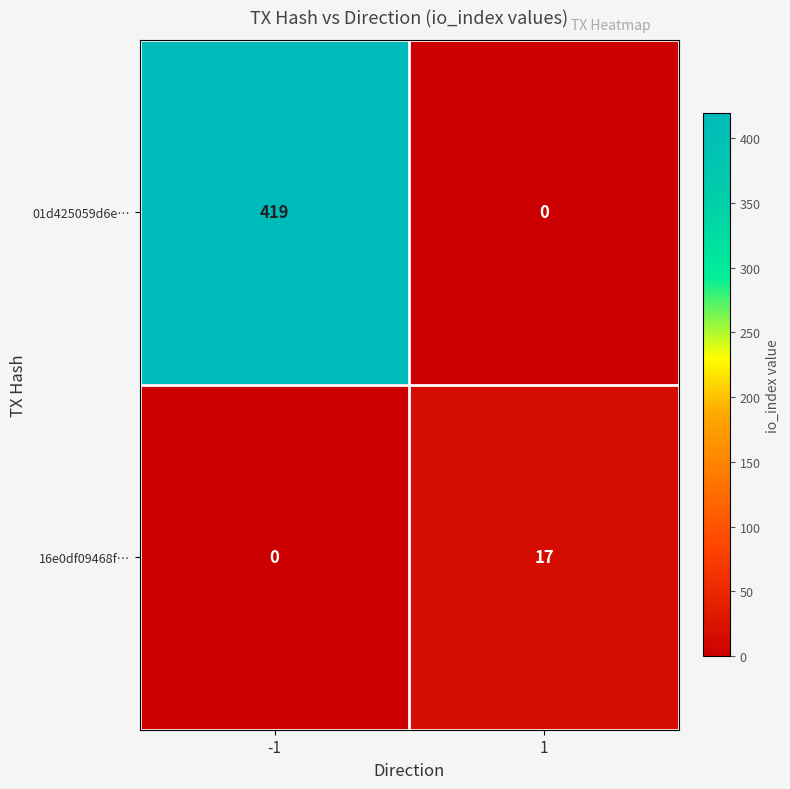

Reading left to right, extract all data points from this chart.

01d425059d6e…: -1=419	1=0
16e0df09468f…: -1=0	1=17